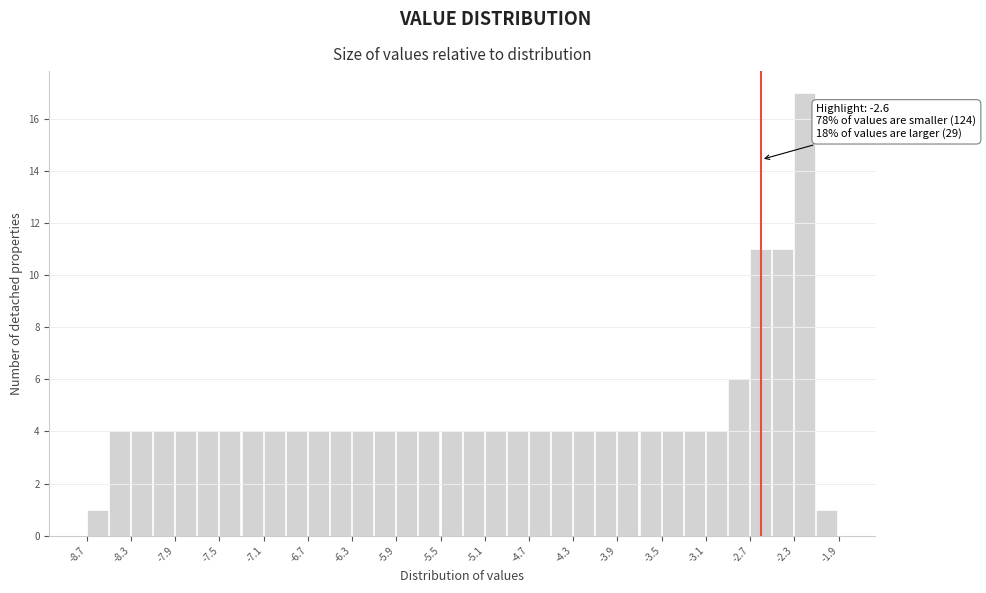

Over which range of the x-axis is the bar tallest?

-2.3 to -2.1